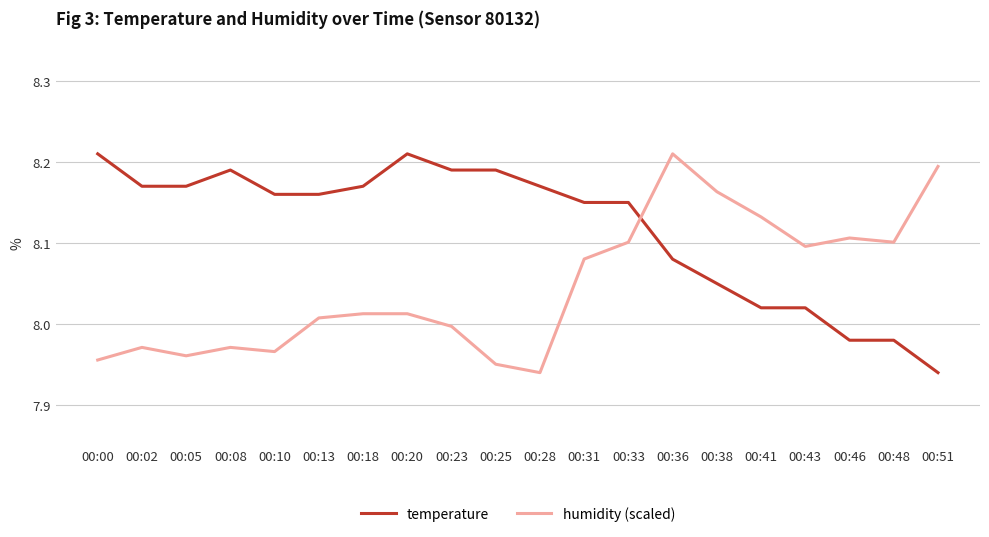

What is the difference between the maximum and minimum values in the temperature series?

0.3